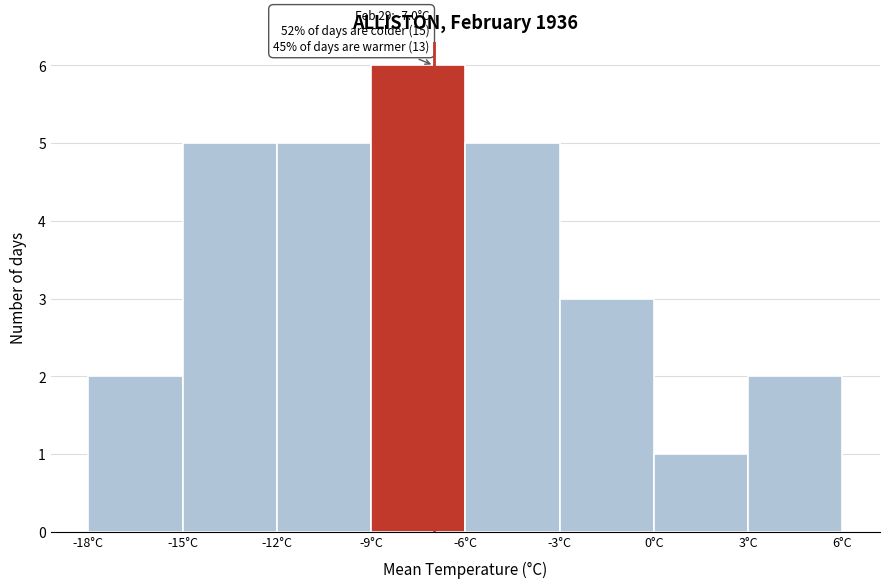

Which range on the x-axis has the tallest bar?

-9 to -6